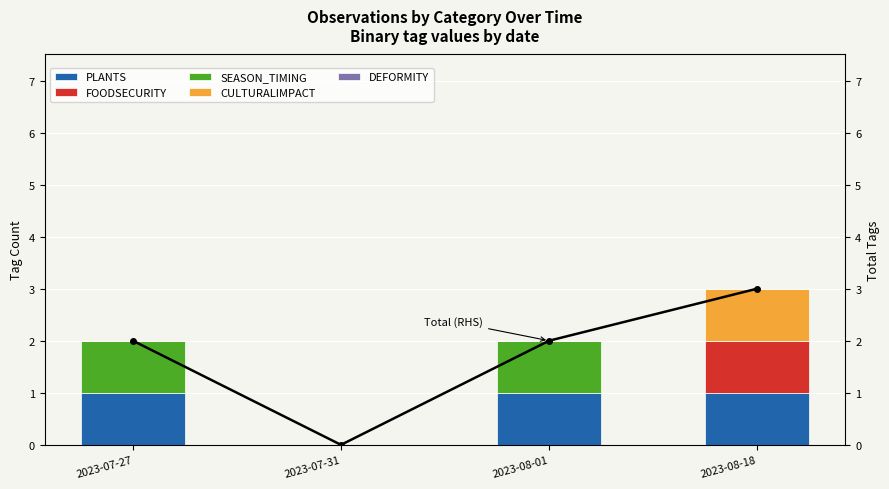

What is the sum of all PLANTS values?

3